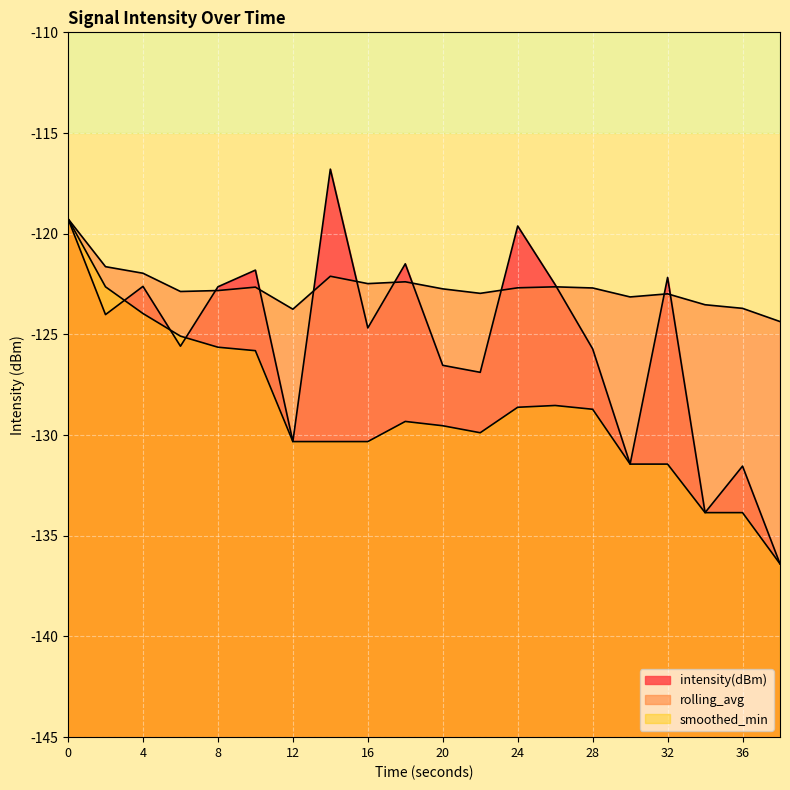

Rank the series at 0 from highest to lowest value.

intensity(dBm), rolling_avg, smoothed_min